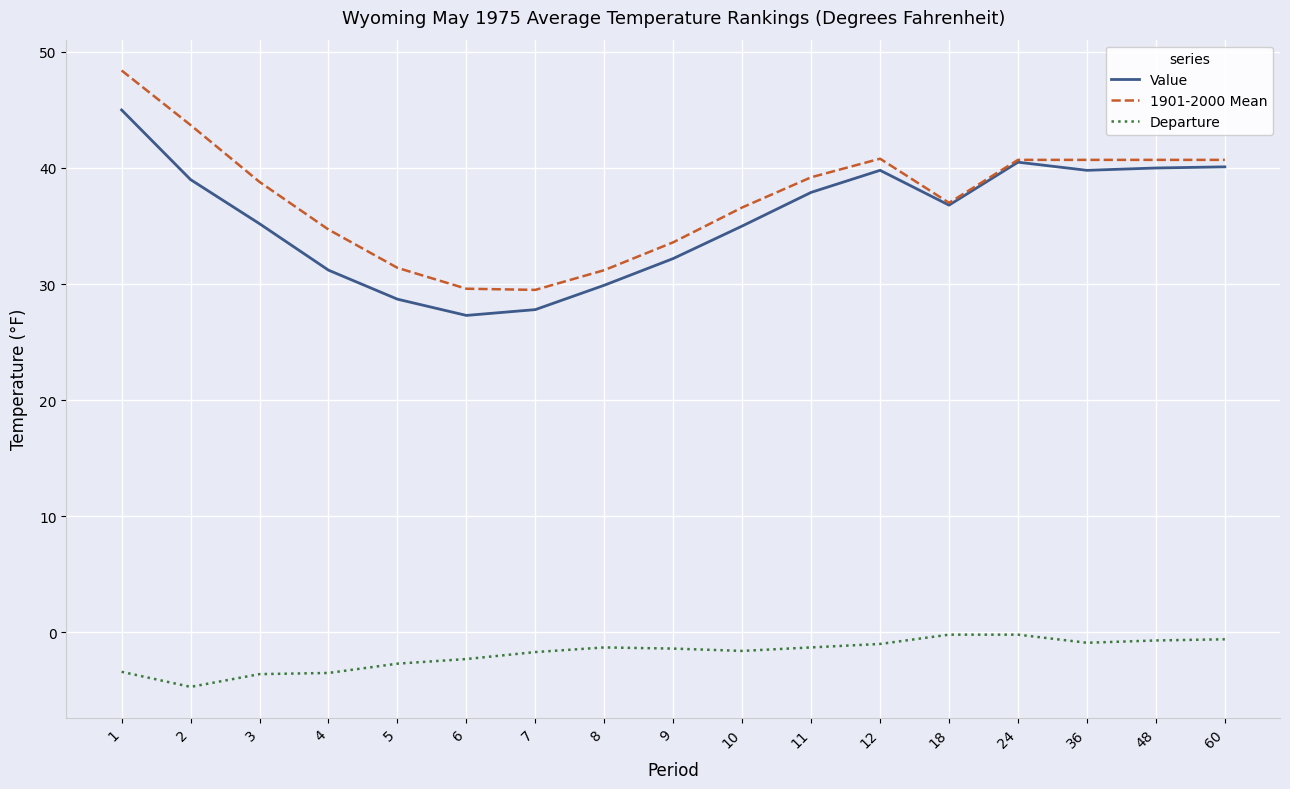

True or false: Value has a value of 40.5 at 24.

True